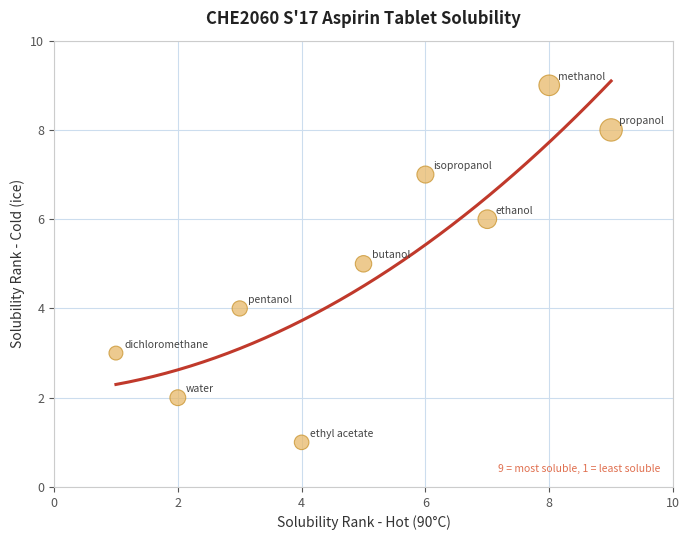

What is the range of Y values (max minus min)?

8